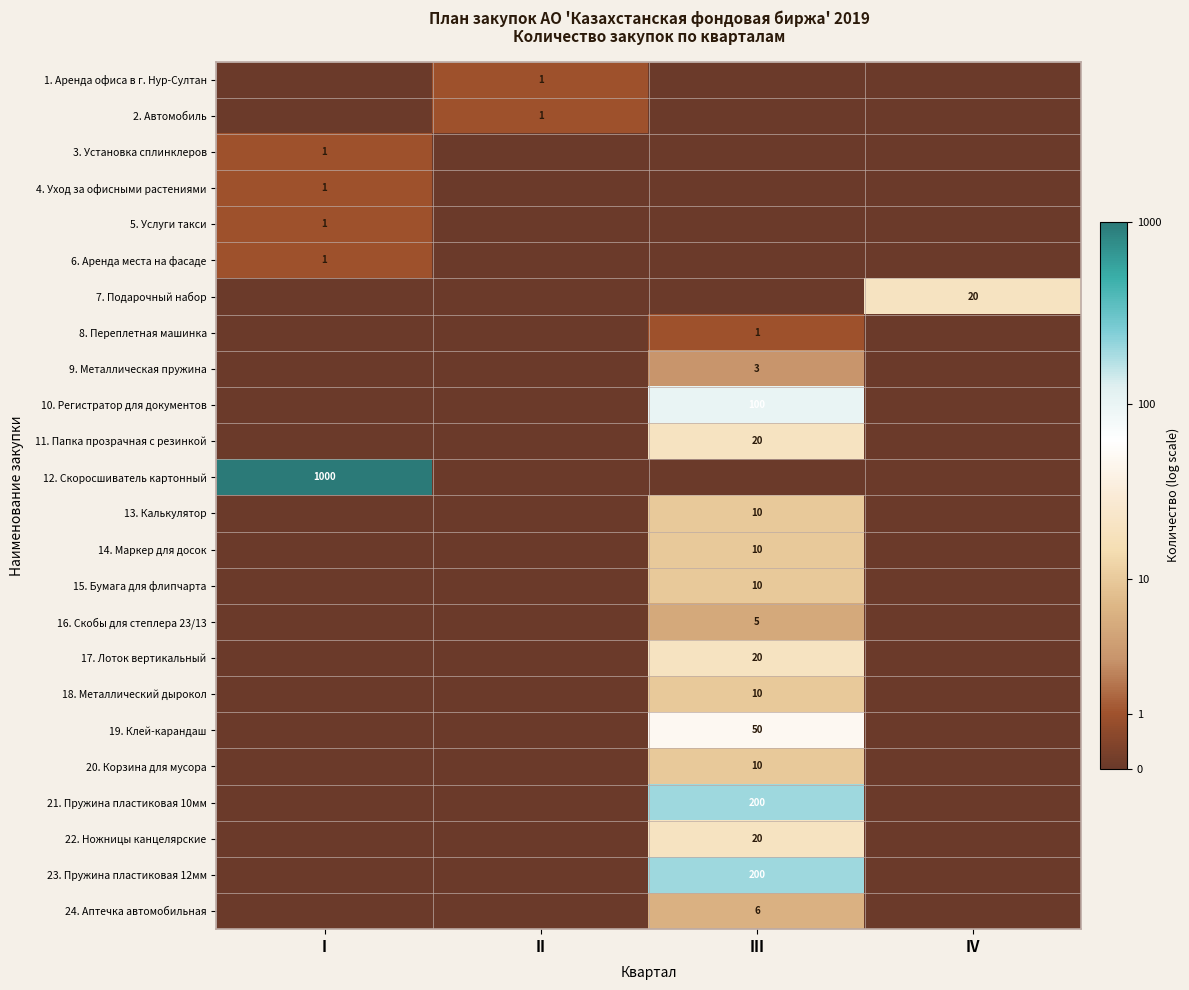

The value of 2. Автомобиль at II is 1. True or false?

True